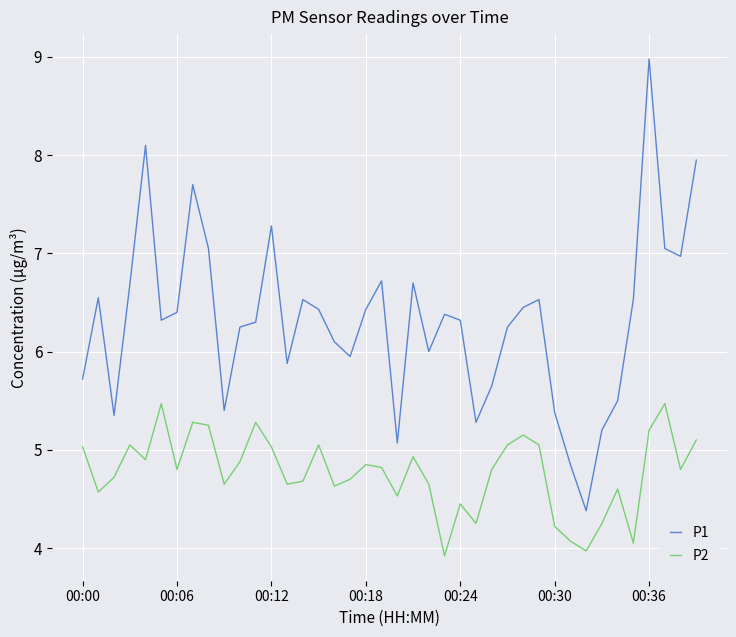

What is the average value of the P1 series?

6.3